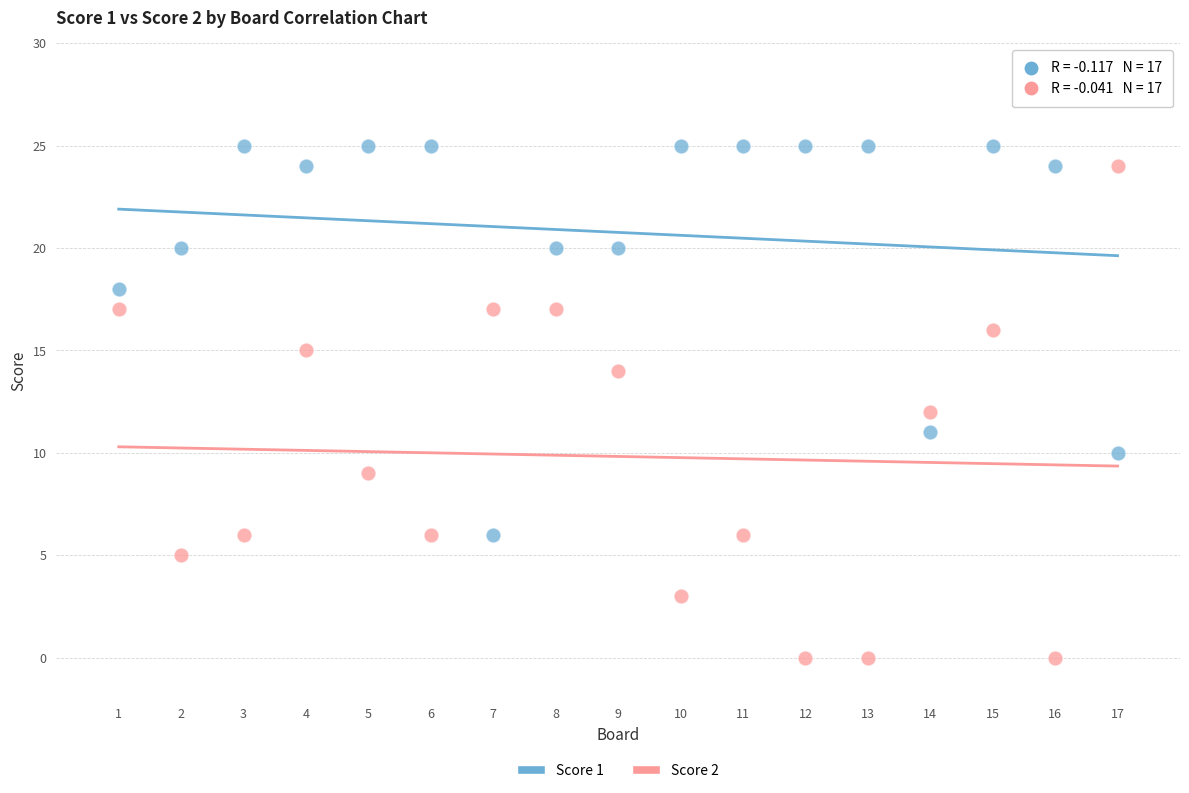

Across all data points, what is the range of Y values (max minus min)?

25